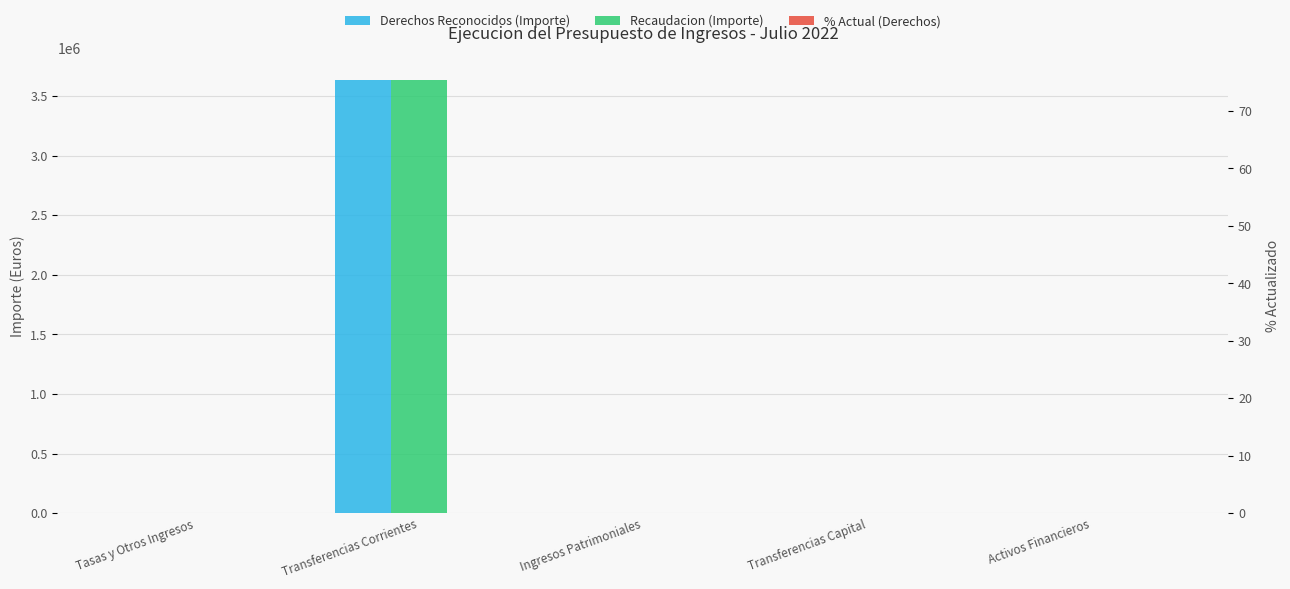

What are all the series names shown in the legend?

Derechos Reconocidos (Importe), Recaudacion (Importe), % Actual (Derechos)